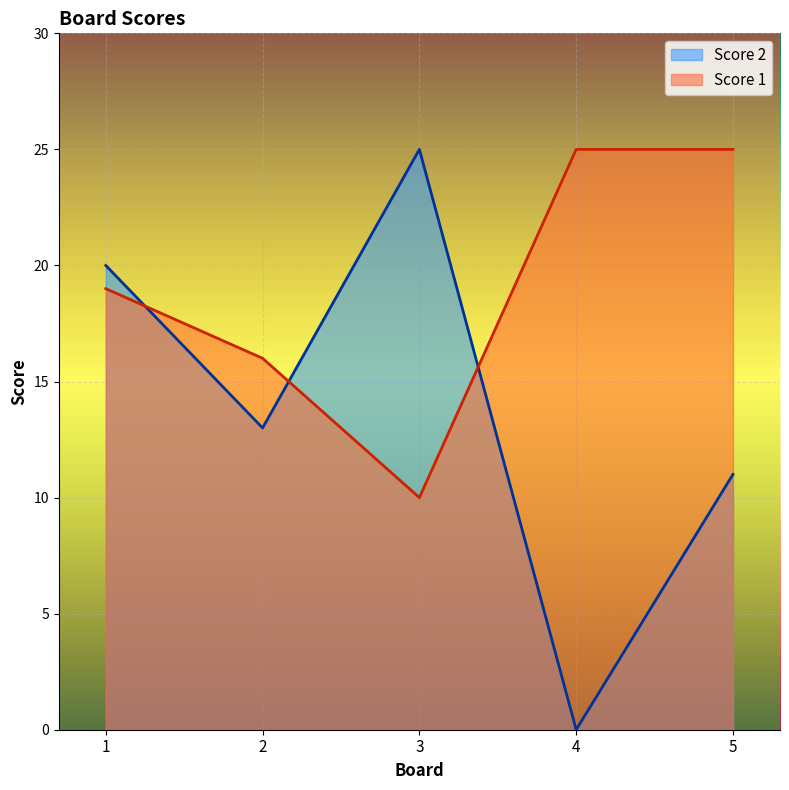

What is the difference between the maximum and minimum values in the Score 2 series?

25